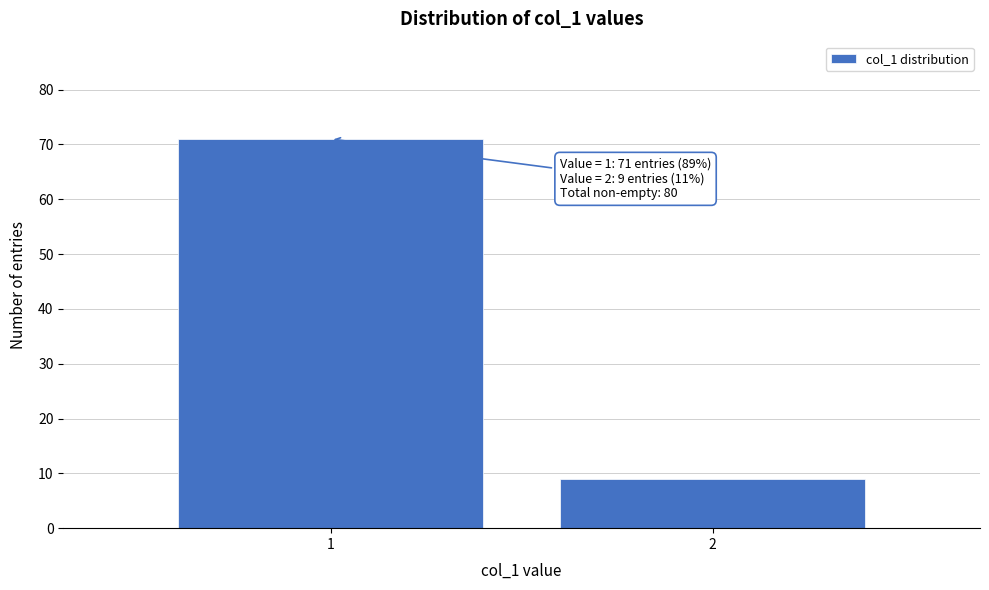

Reading right to left, what are all the values shown in this chart?

9	71